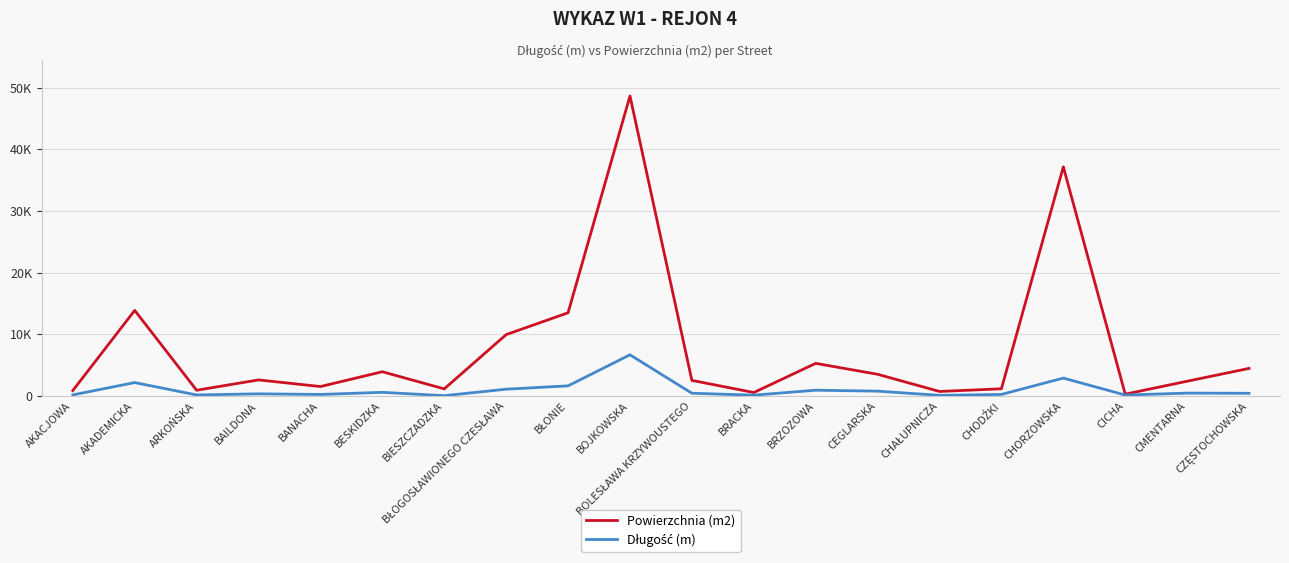

What is the label of the 7th point from the right?

CEGLARSKA